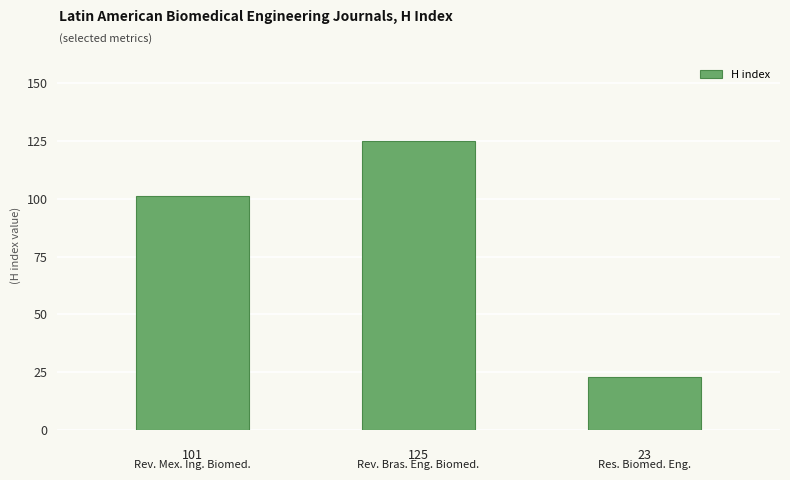

Reading right to left, list all the values displayed in this chart.

23	125	101